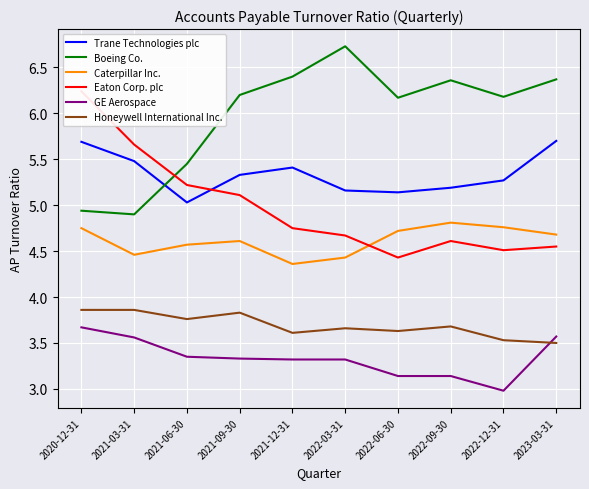

True or false: Honeywell International Inc. and GE Aerospace intersect in this chart.

True